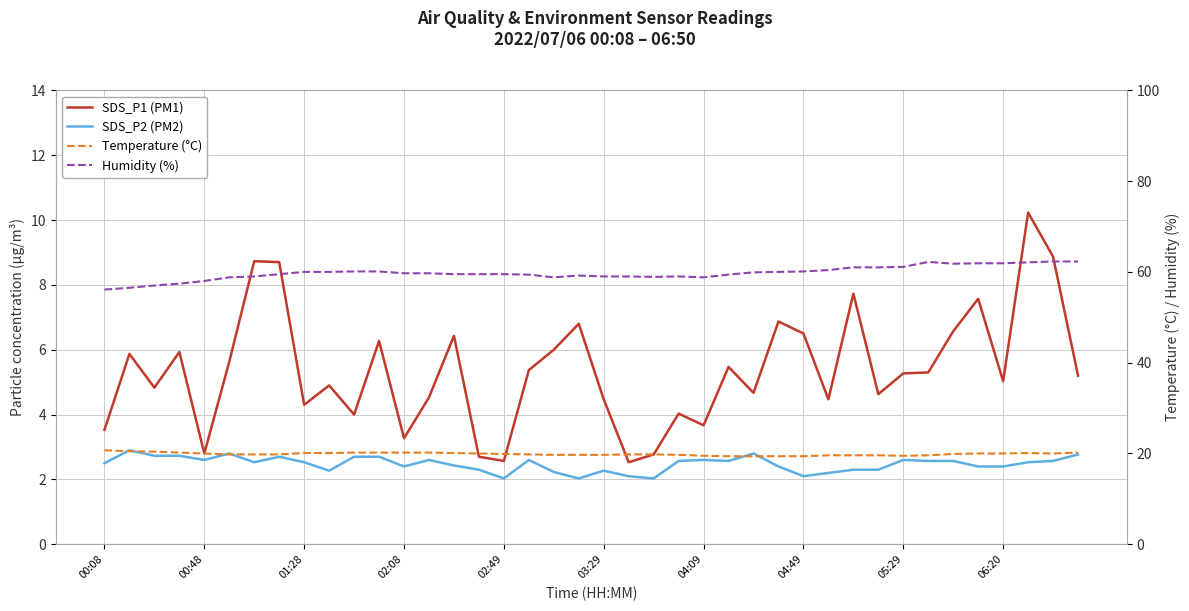

True or false: Humidity (%) has more than 0 interior local peaks.

True